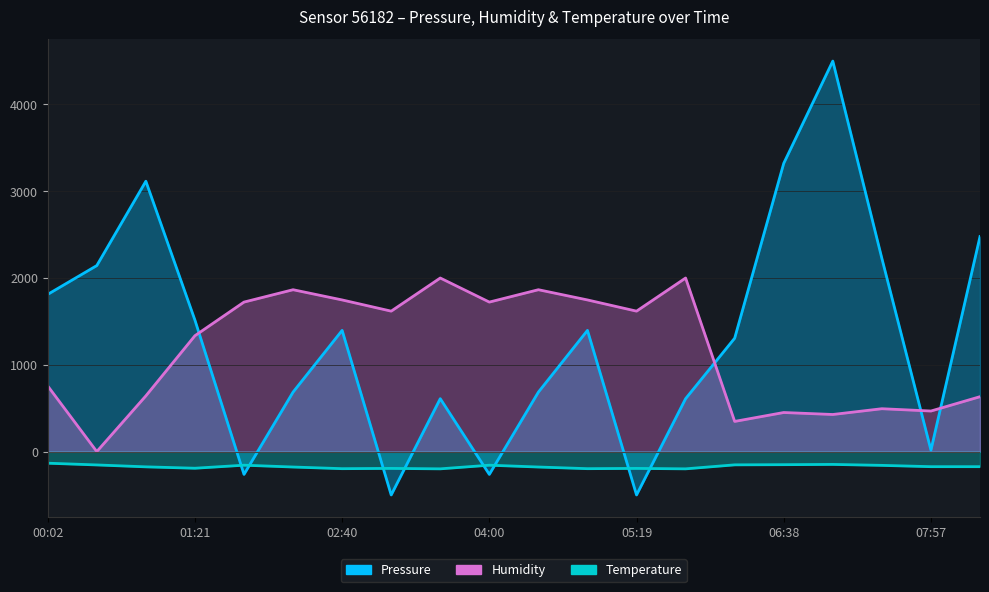

What value does the Humidity series have at 01:48?

1722.7